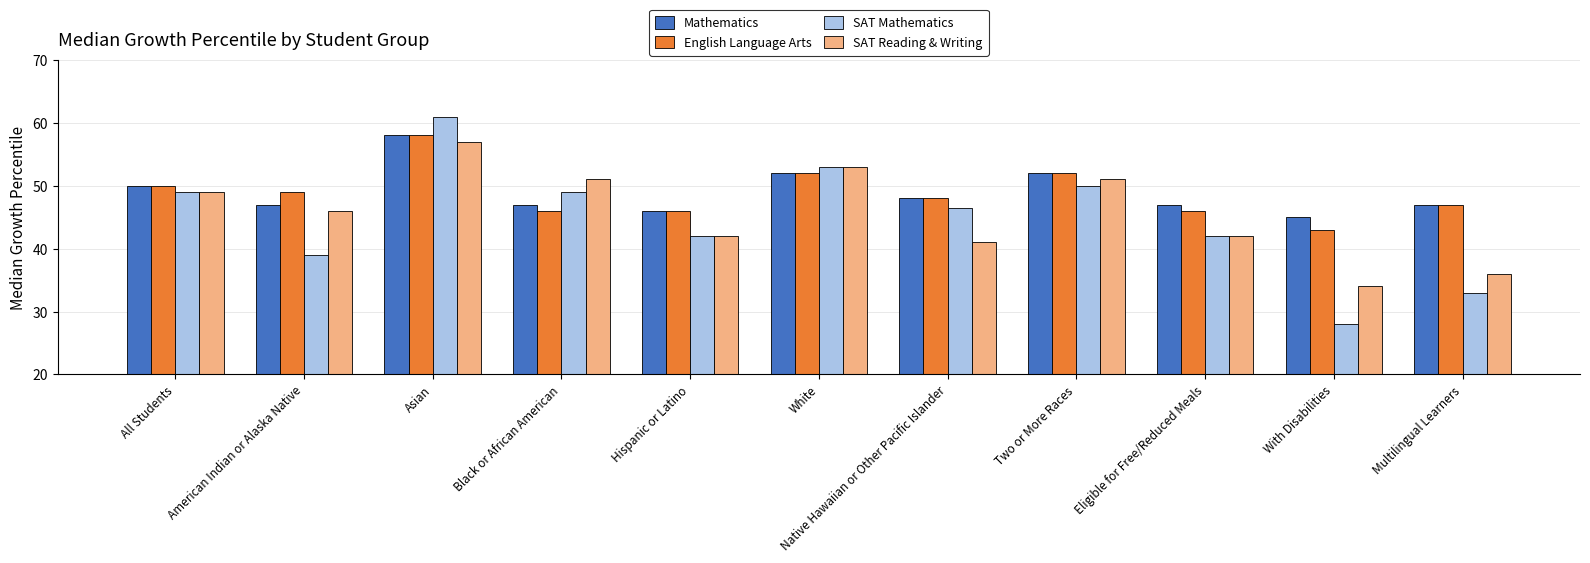

What is the label of the 8th bar from the left?

Two or More Races